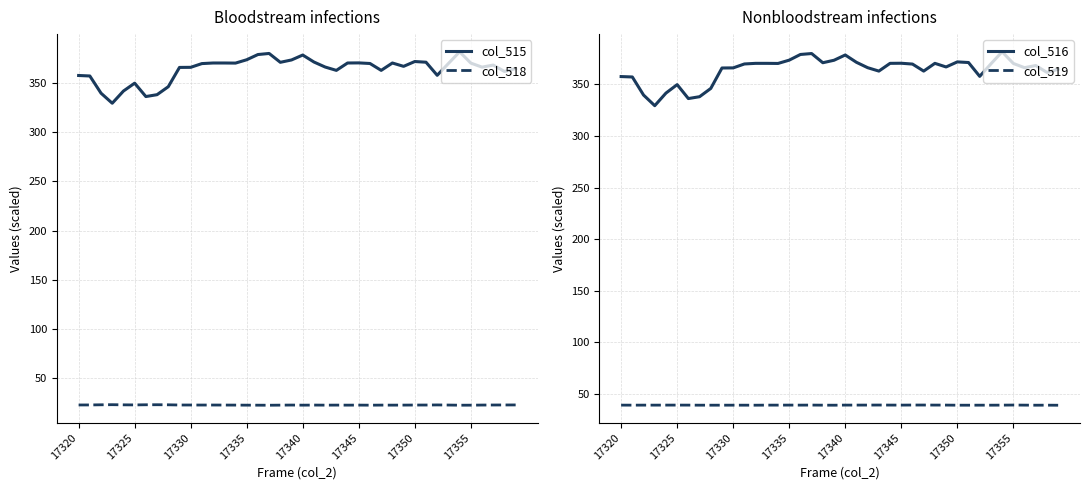

What is the minimum value for col_515?

329.4